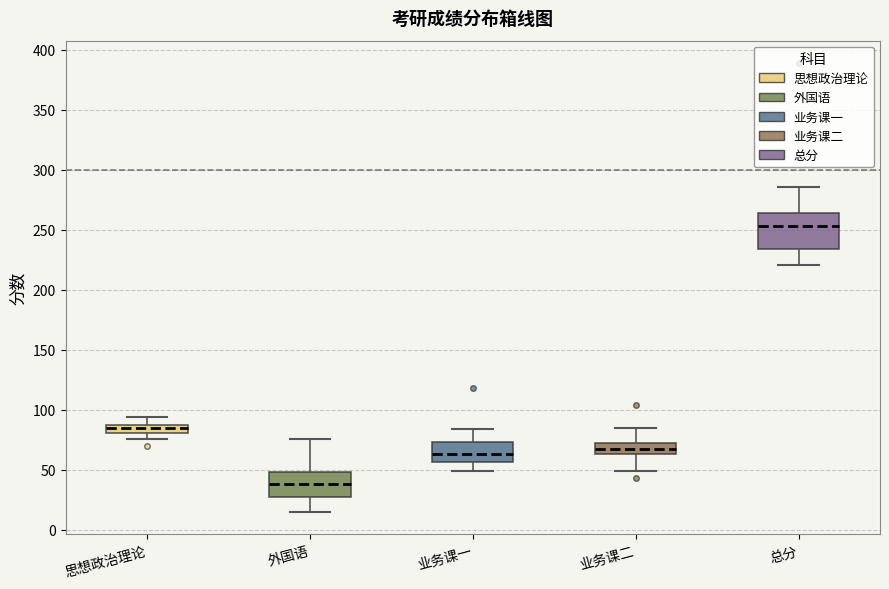

Comparing the boxes themselves (not the whiskers), which one is the tallest?

总分